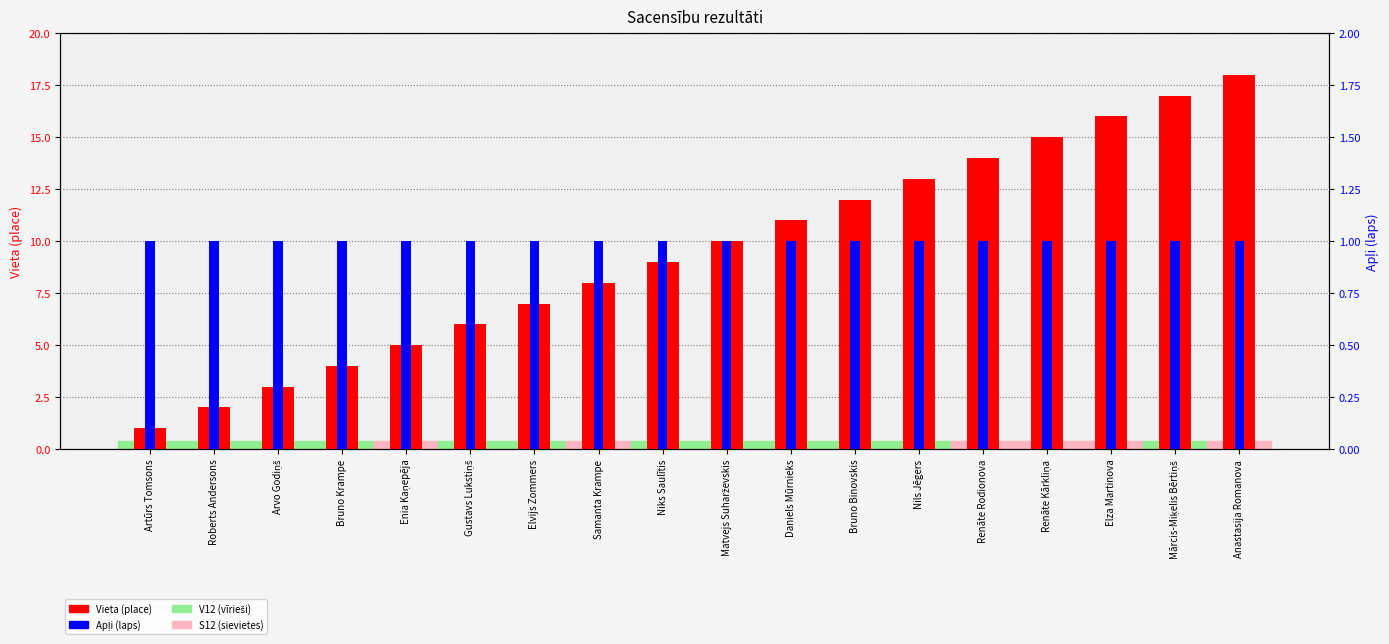

What is the maximum value shown in the chart?

18